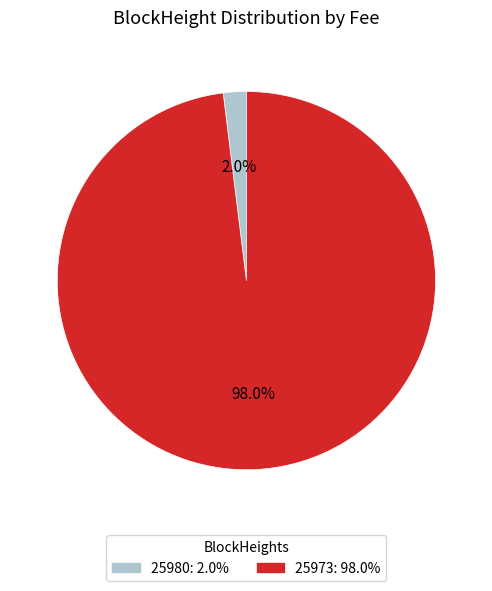

Between 25980 and 25973, which is larger?

25973